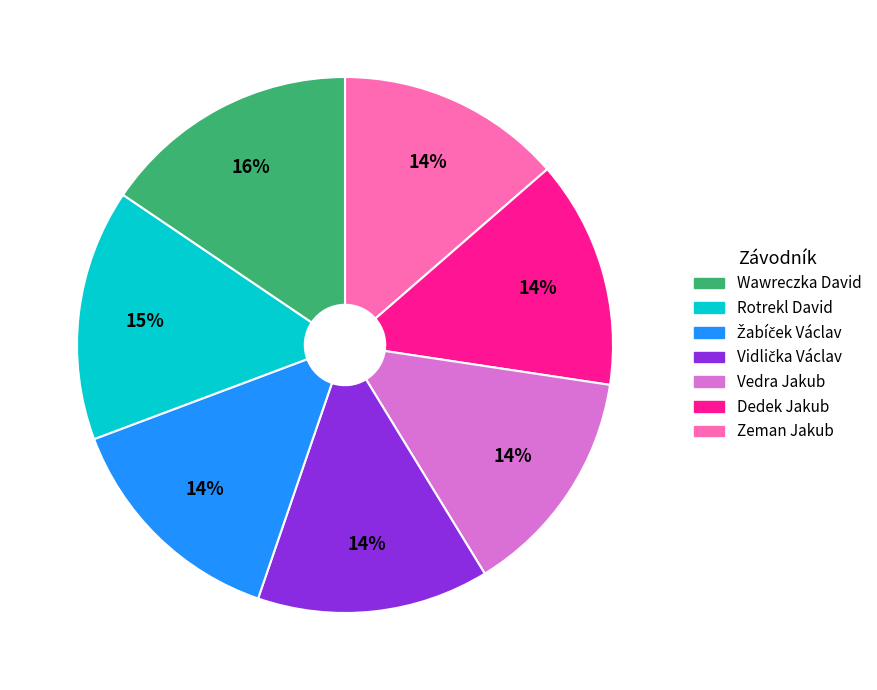

To the nearest percent, what is the average slice percentage?

14%